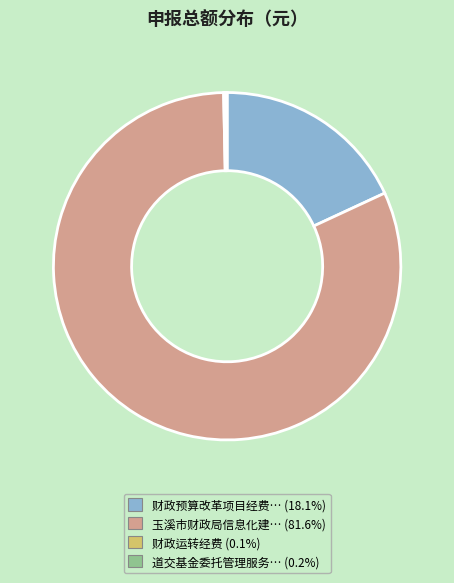

Is there a majority slice in this chart?

Yes